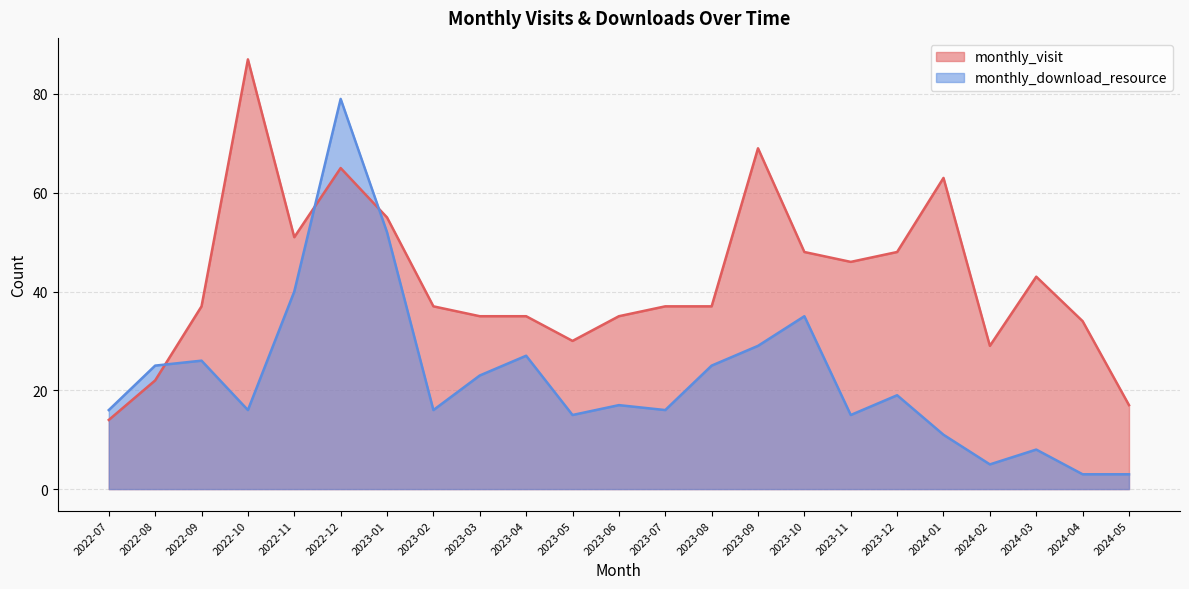

What is the lowest value of the monthly_visit series?

14